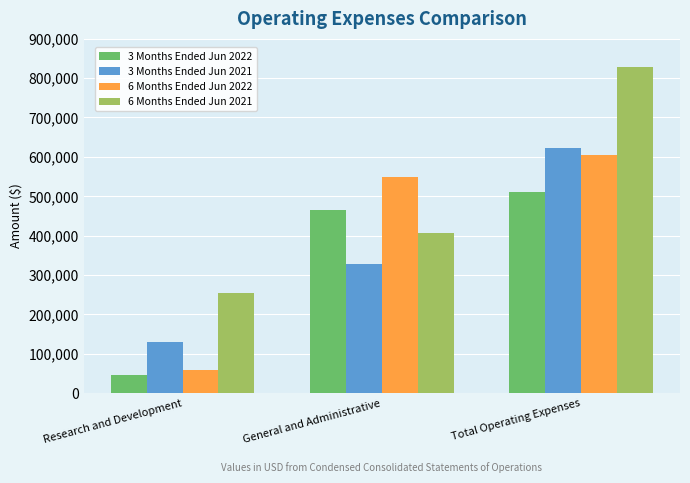

How many values in the 3 Months Ended Jun 2021 series are below 328920?

1